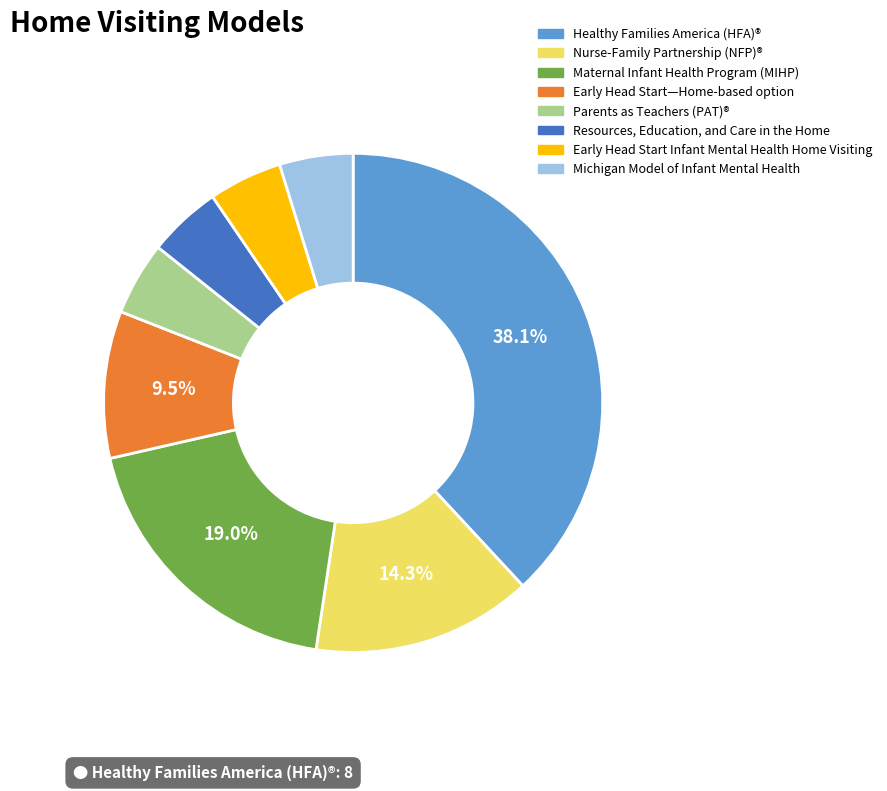

To the nearest percent, what is the combined percentage of Healthy Families America (HFA)® and Early Head Start—Home-based option?

48%